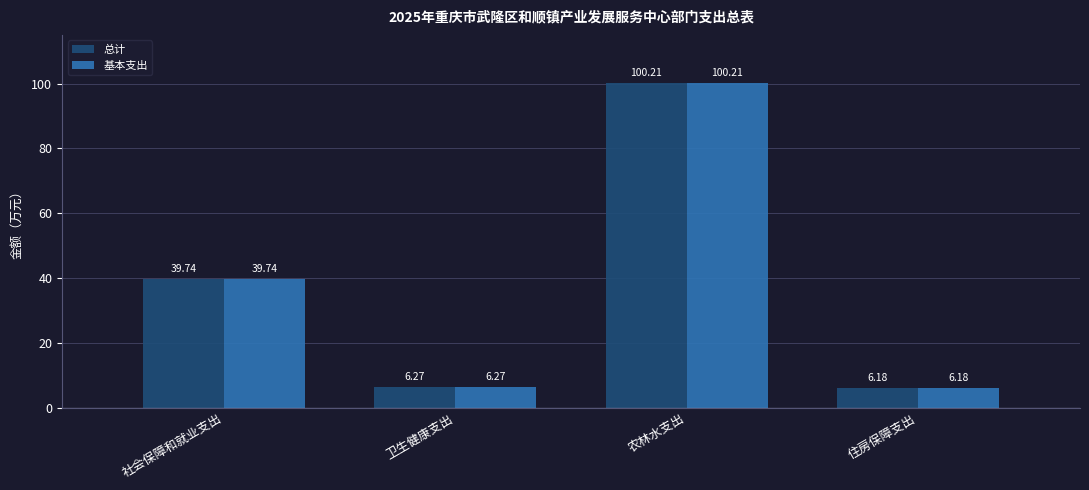

Reading left to right, transcribe all the data shown in this chart.

总计: 社会保障和就业支出=39.7	卫生健康支出=6.3	农林水支出=100.2	住房保障支出=6.2
基本支出: 社会保障和就业支出=39.7	卫生健康支出=6.3	农林水支出=100.2	住房保障支出=6.2